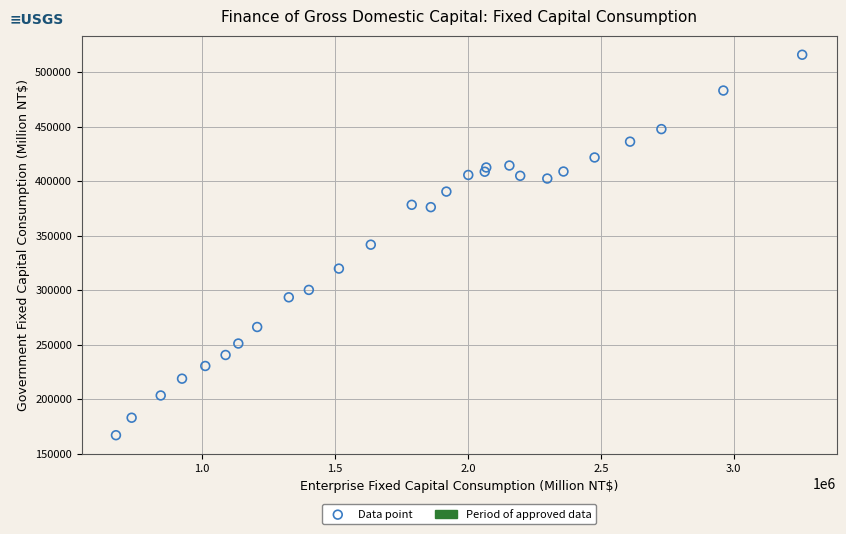

What is the range of X values (max minus min)?

2581867